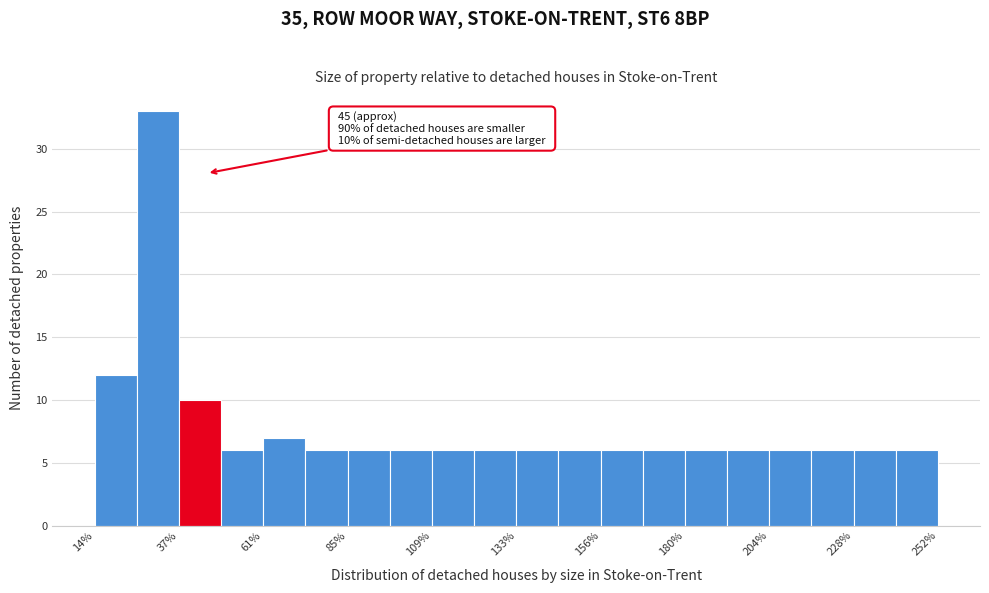

Read against the x-axis, roughly where is the centre of the tallest bar?

30